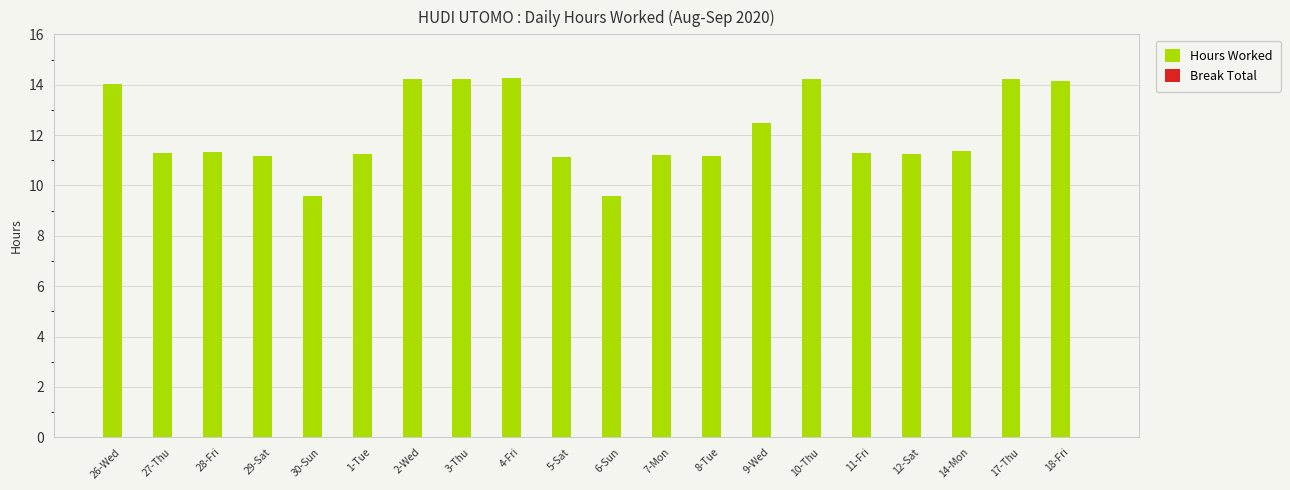

What is the maximum value shown in the chart?

14.3